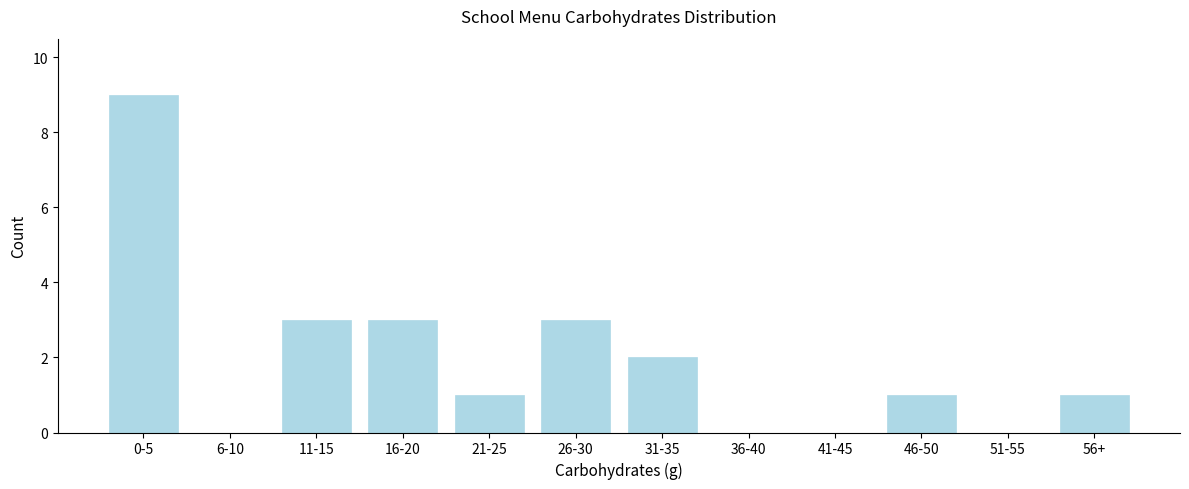

Reading left to right, extract all data points from this chart.

0-5=9	6-10=0	11-15=3	16-20=3	21-25=1	26-30=3	31-35=2	36-40=0	41-45=0	46-50=1	51-55=0	56+=1